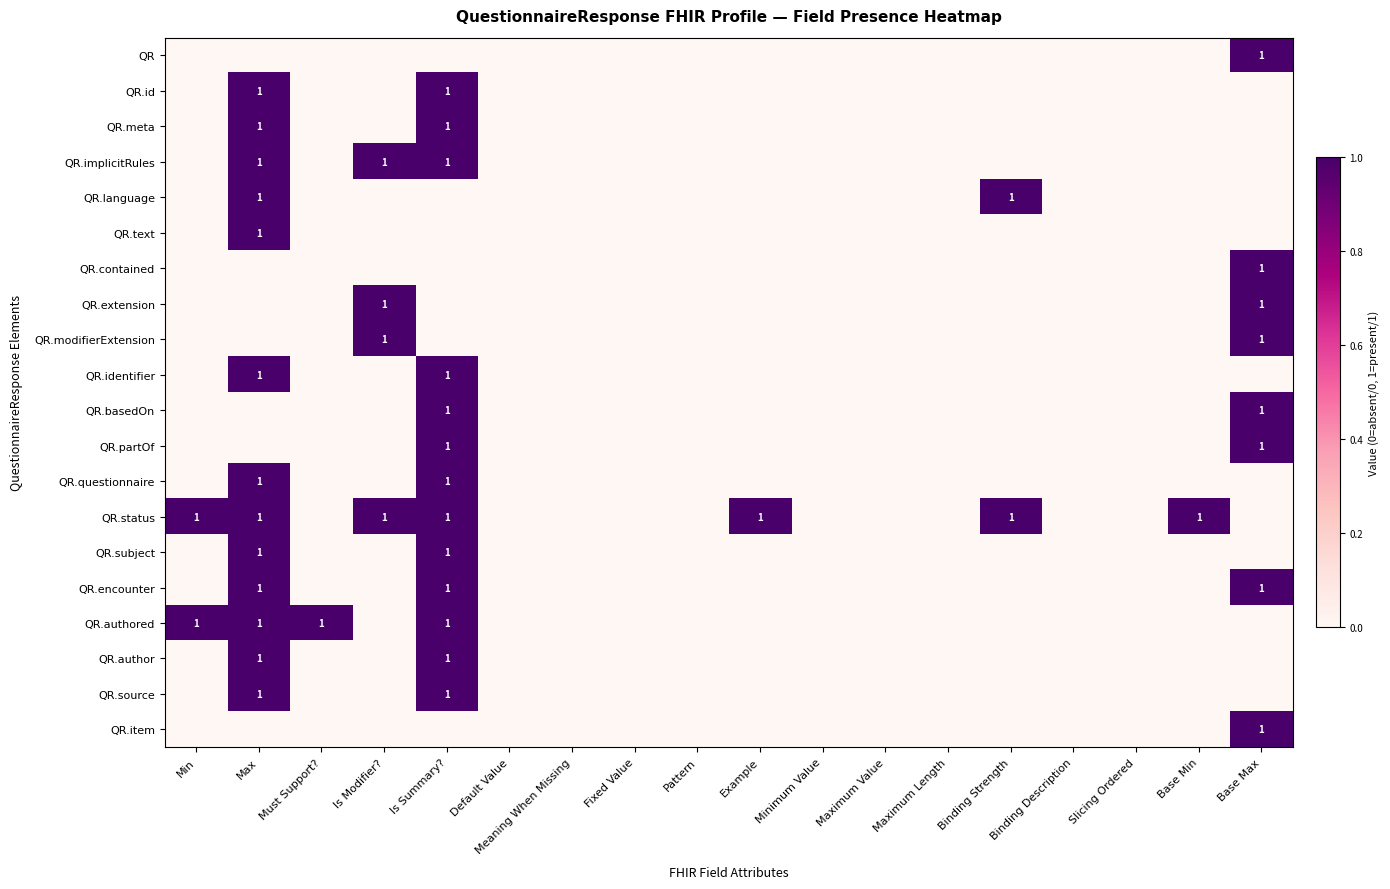

How many positive values does the QR.author series have?

2